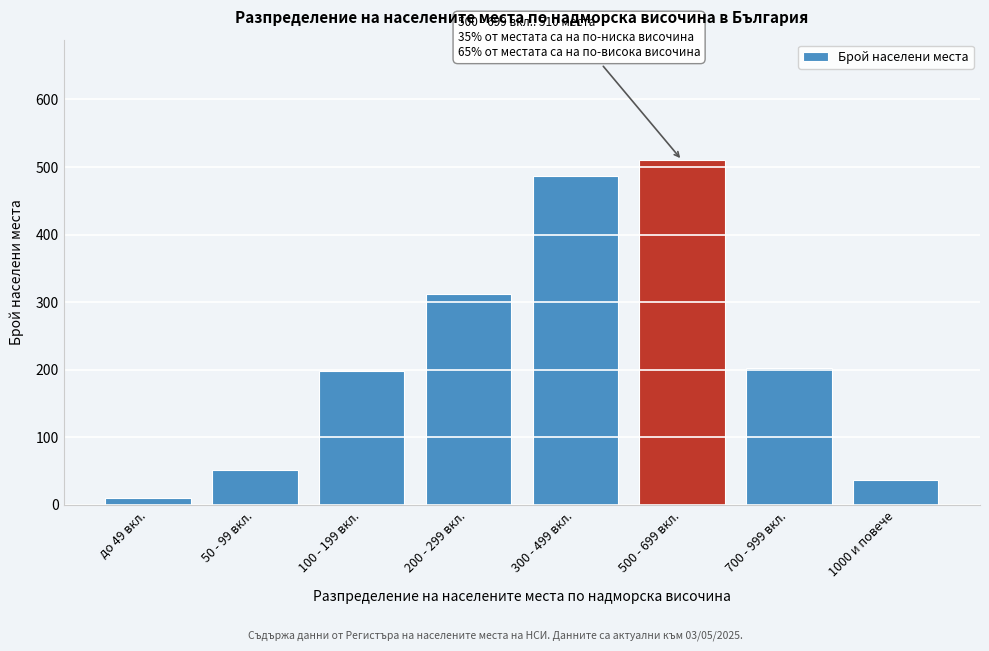

Reading left to right, list all the values displayed in this chart.

до 49 вкл.=10	50 - 99 вкл.=52	100 - 199 вкл.=198	200 - 299 вкл.=312	300 - 499 вкл.=487	500 - 699 вкл.=510	700 - 999 вкл.=203	1000 и повече=37